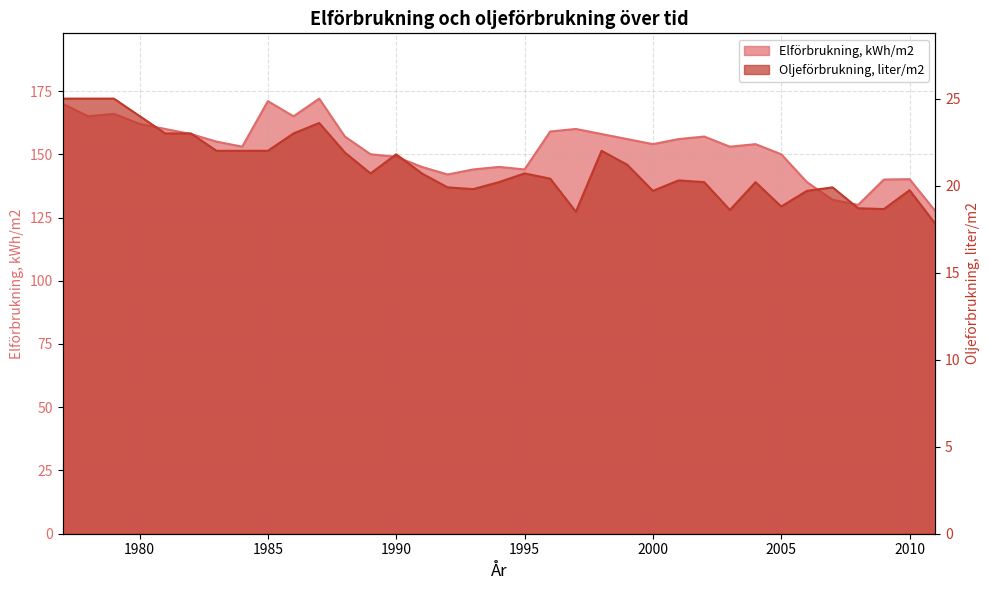

Which category has the lowest value in the Elförbrukning, kWh/m2 series?

2011